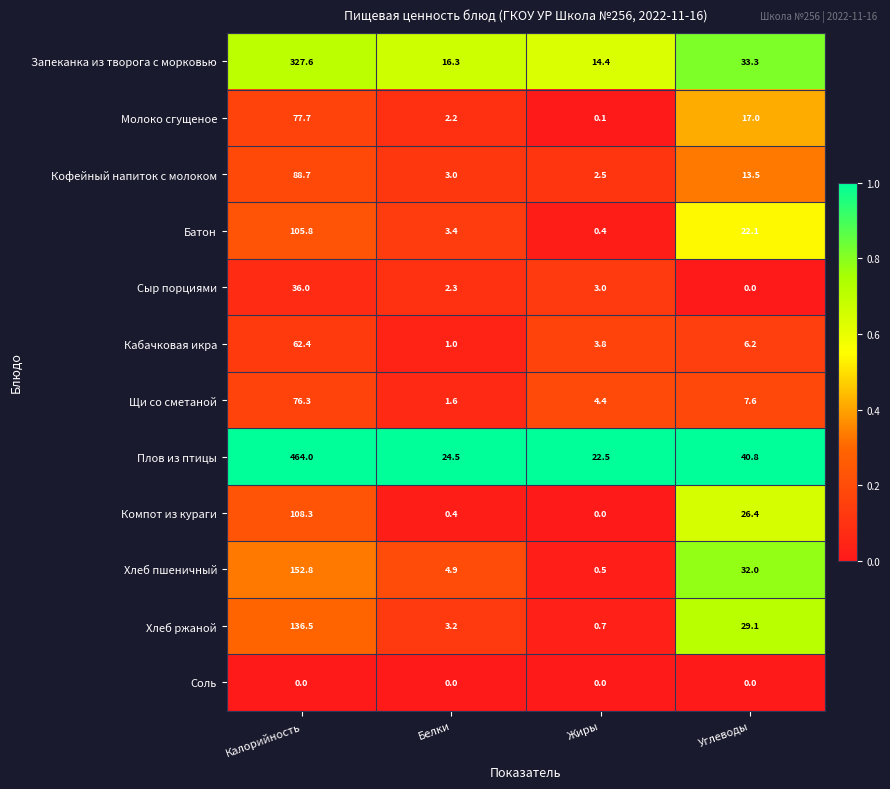

What is the total value across all series at Калорийность?

1636.1